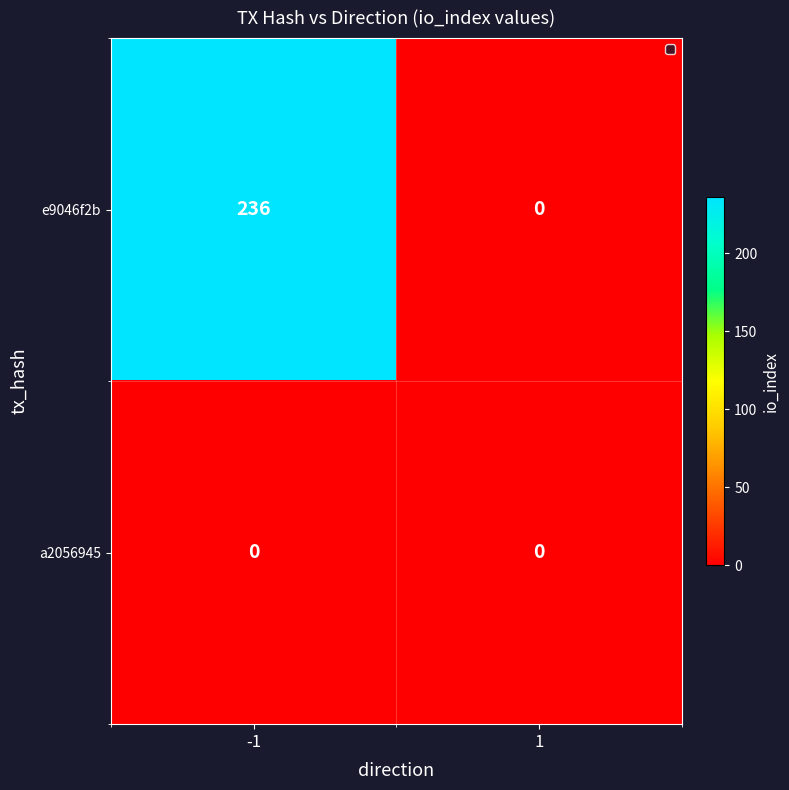

What is the difference between the e9046f2b values at -1 and 1?

236